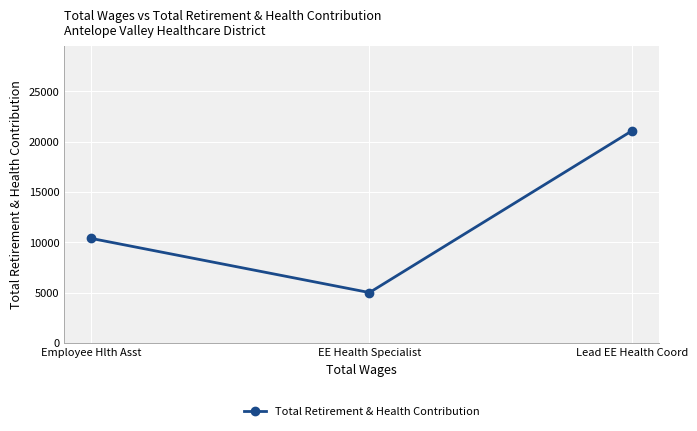

Count the values in the range 5018 to 21079.

3